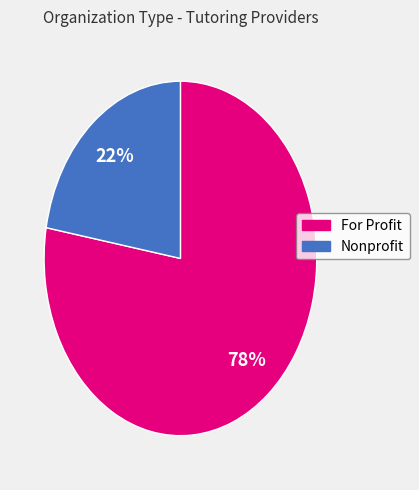

Between Nonprofit and For Profit, which is larger?

For Profit